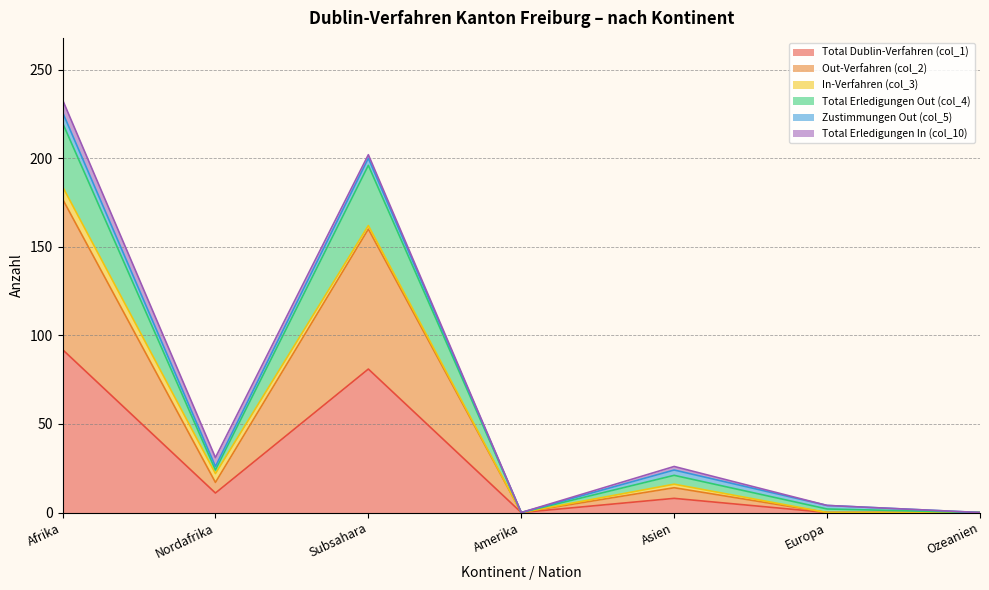

Does the chart have visible grid lines?

Yes